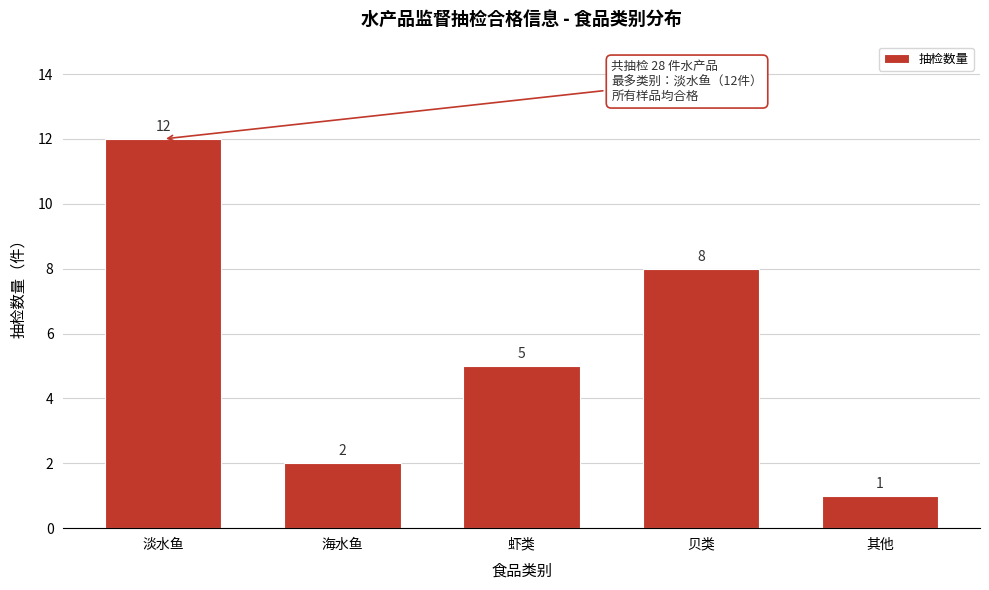

Reading left to right, extract all data points from this chart.

淡水鱼=12	海水鱼=2	虾类=5	贝类=8	其他=1